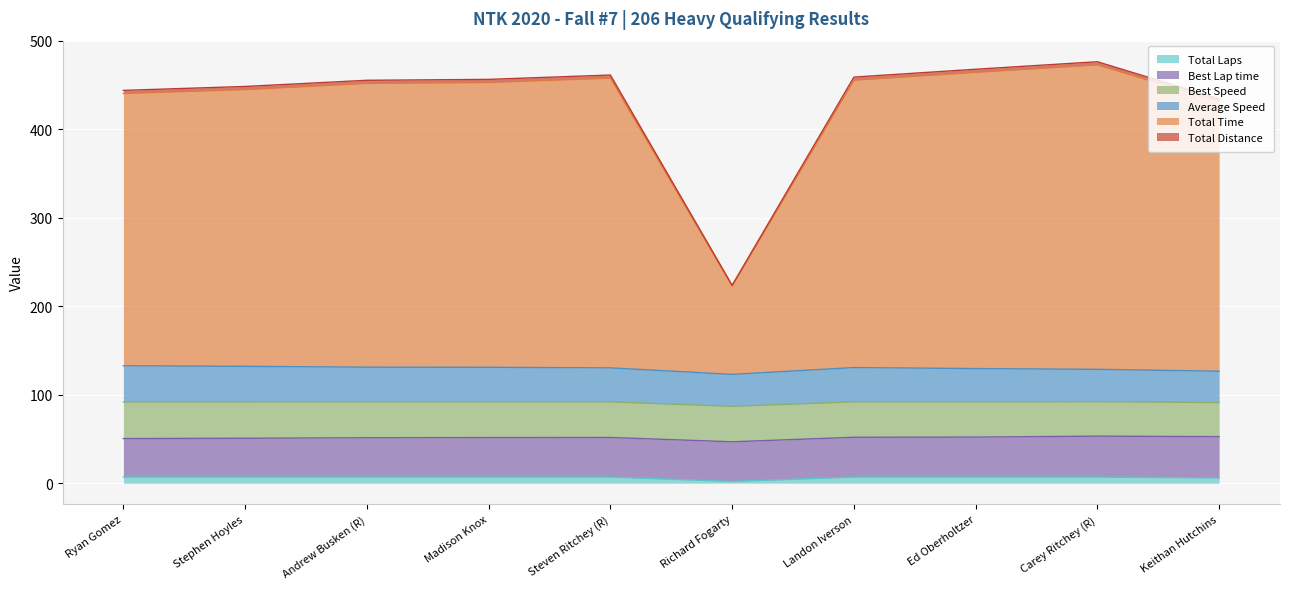

In Total Distance, how many points are higher than both neighbors (excluding endpoints)?

2